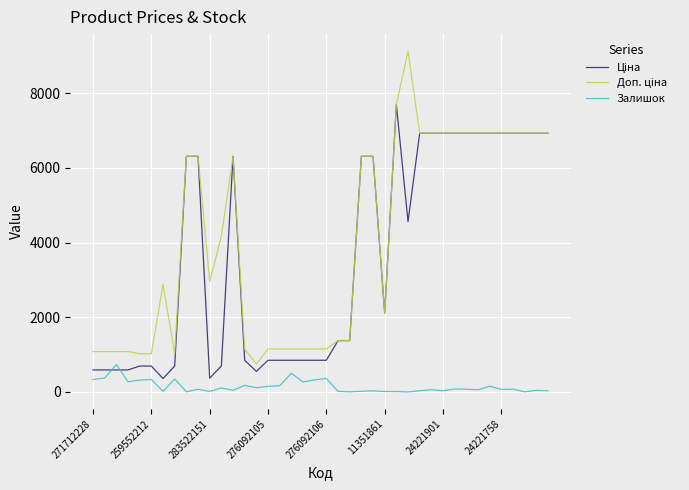

What is the greatest value displayed?

9123.7